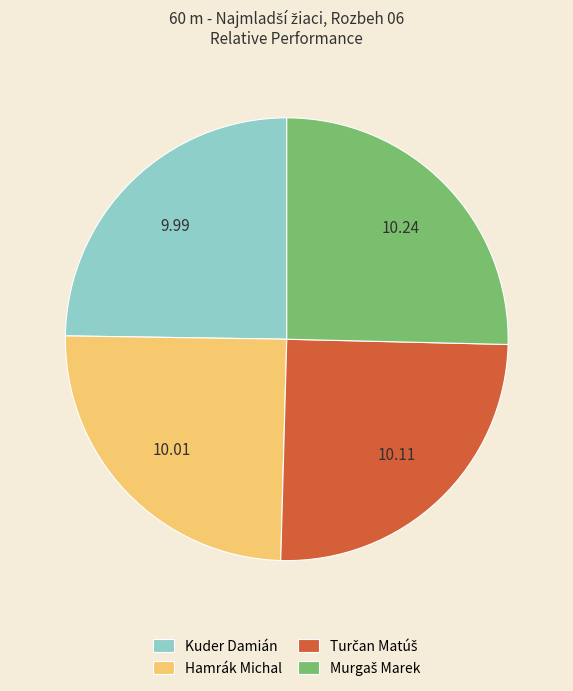

Approximately how many times larger is the value at Hamrák Michal compared to Kuder Damián?

1.0